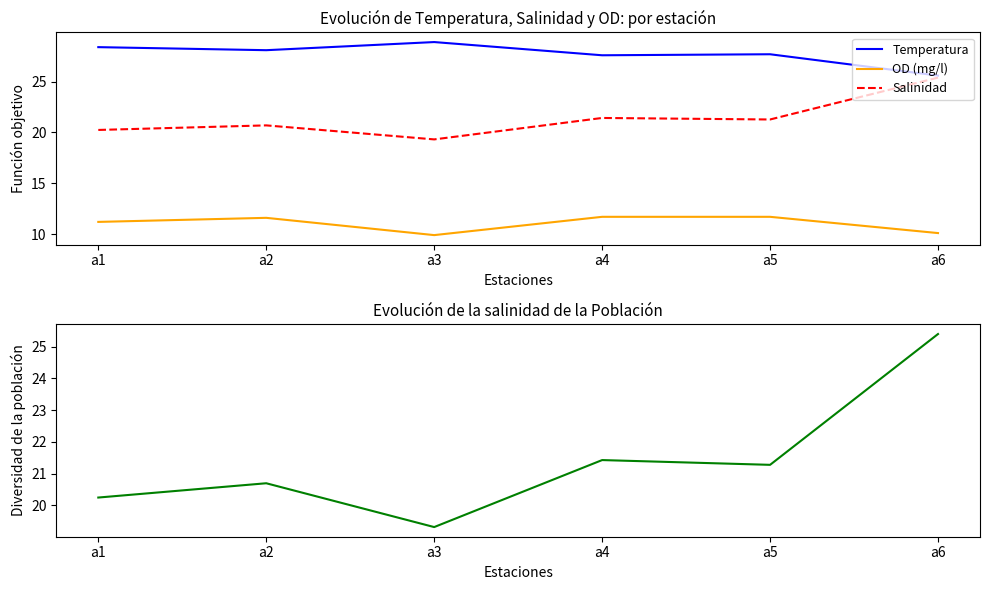

Is this an area chart (filled region under the line)?

No